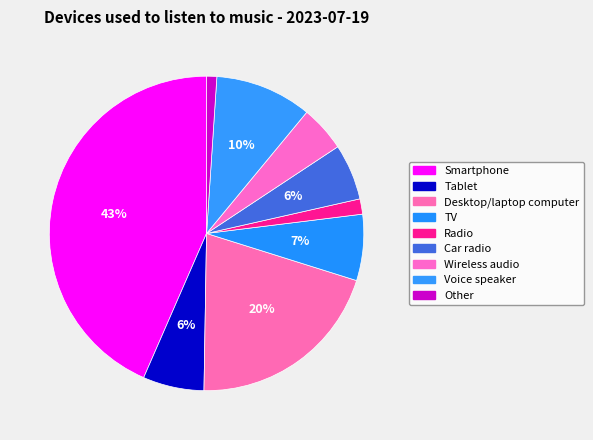

To the nearest percent, what is the difference between the Desktop/laptop computer and Other slice percentages?

19%